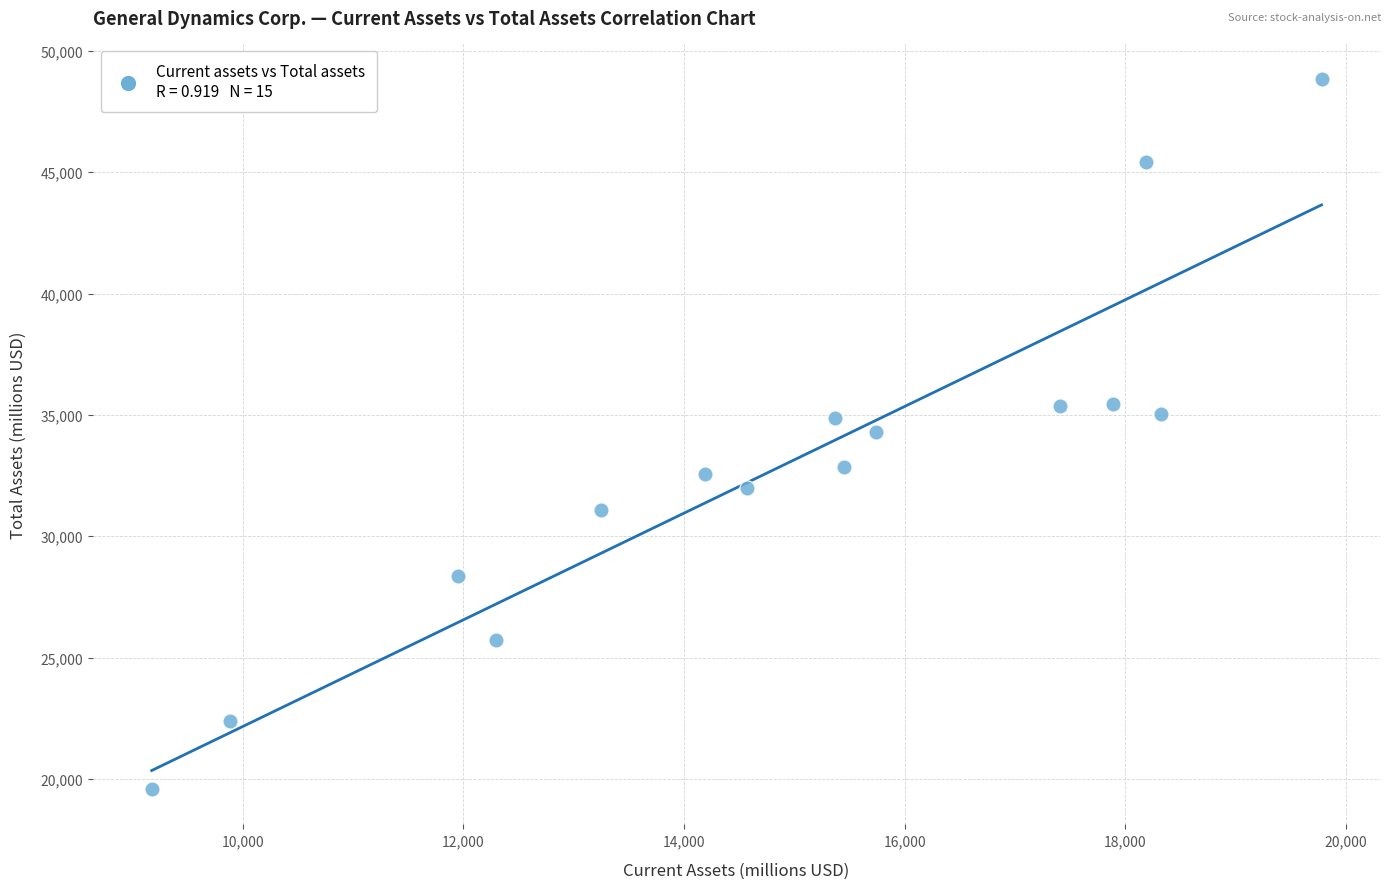

What is the range of Y values (max minus min)?

29250